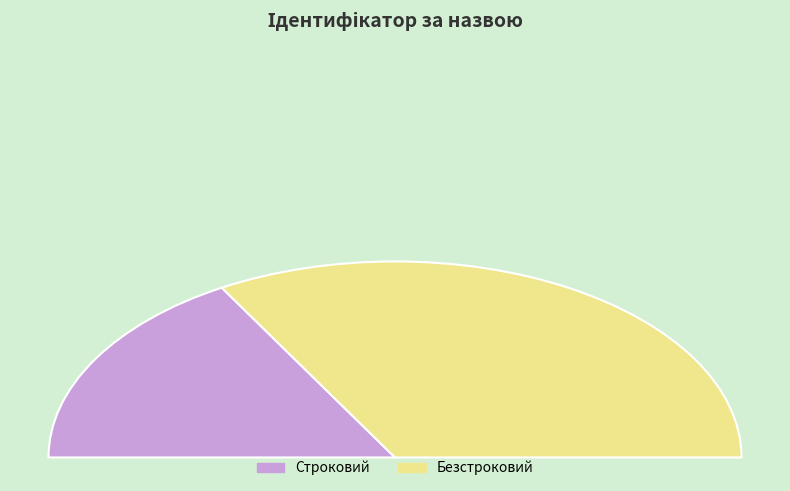

What is the change in value from Строковий to Безстроковий?

+1